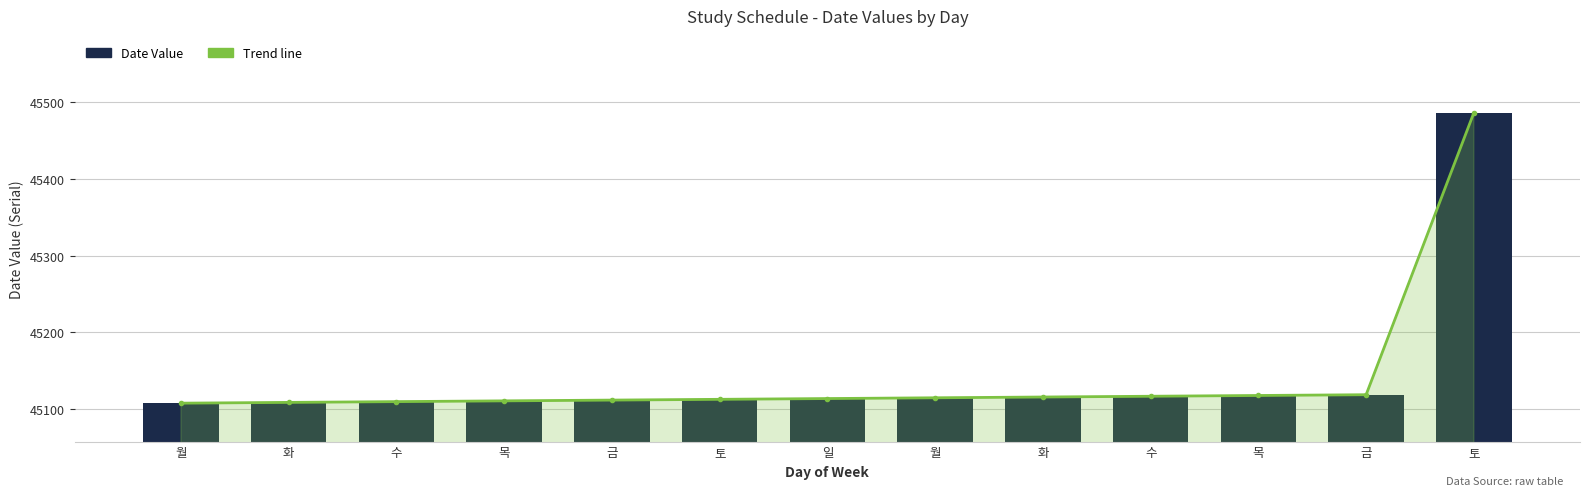

List the labels in order of Trend line value, smallest first.

월, 화, 수, 목, 금, 토, 일, 월, 화, 수, 목, 금, 토